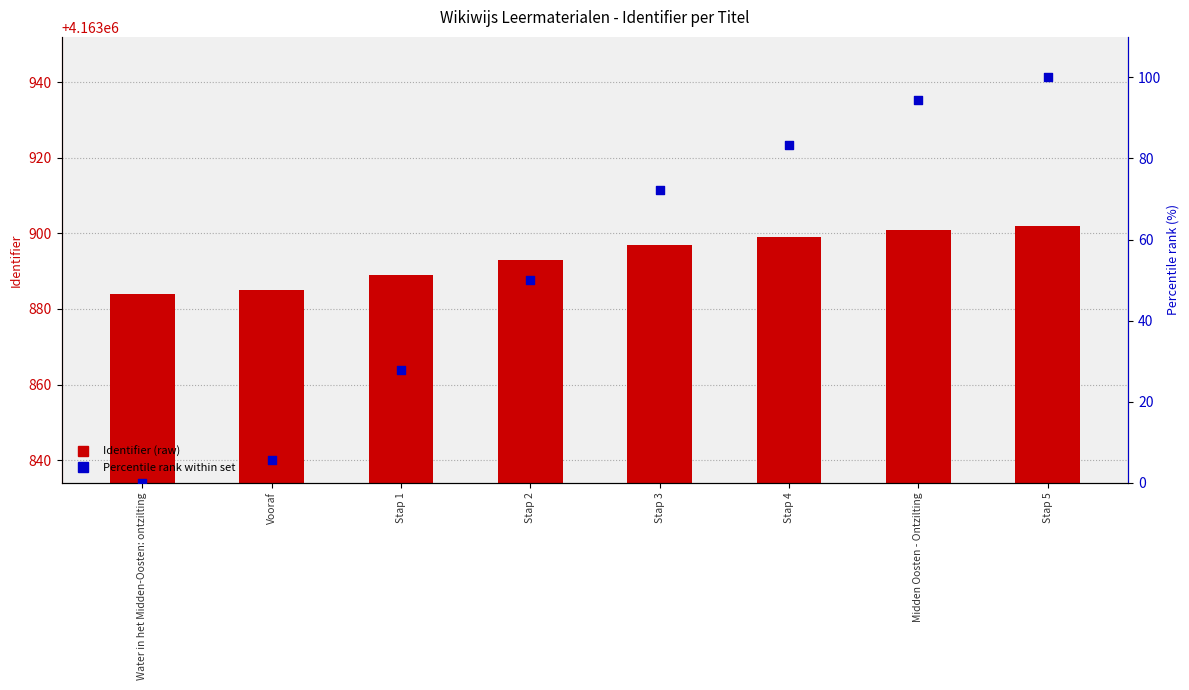

Which series contains the lowest Y value?

Percentile rank within set